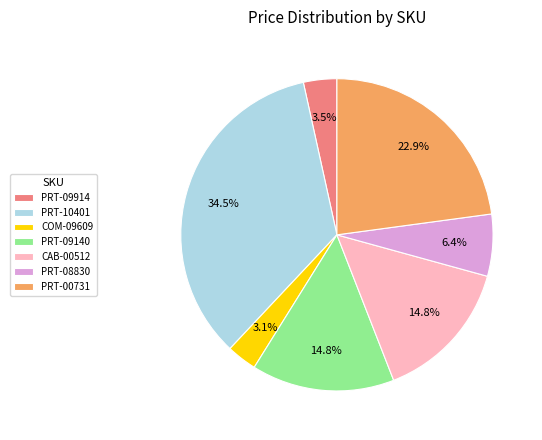

What percentage is NOT represented by COM-09609?

96.9%